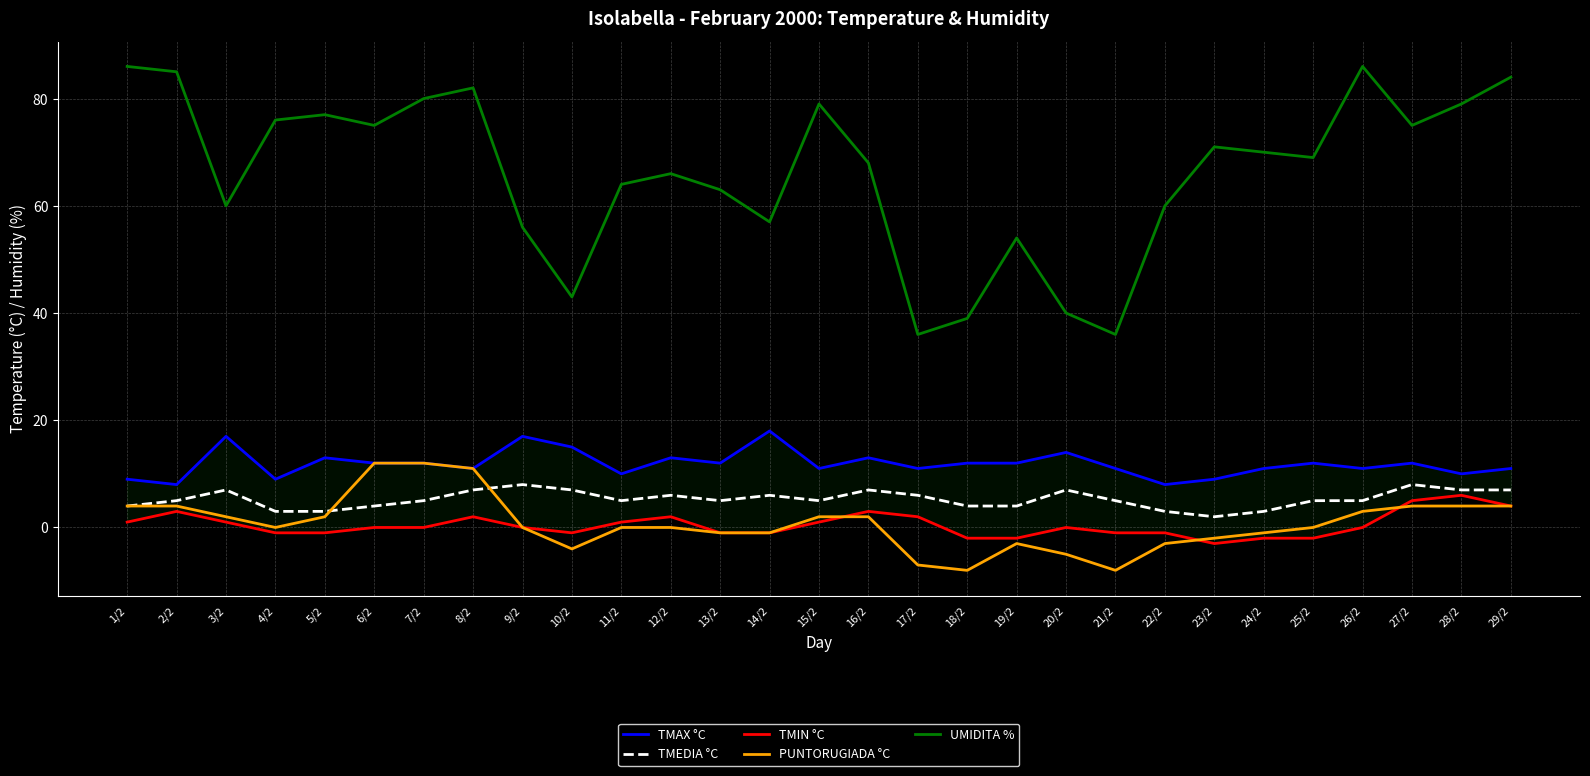

True or false: TMAX °C and TMIN °C cross at least once.

False